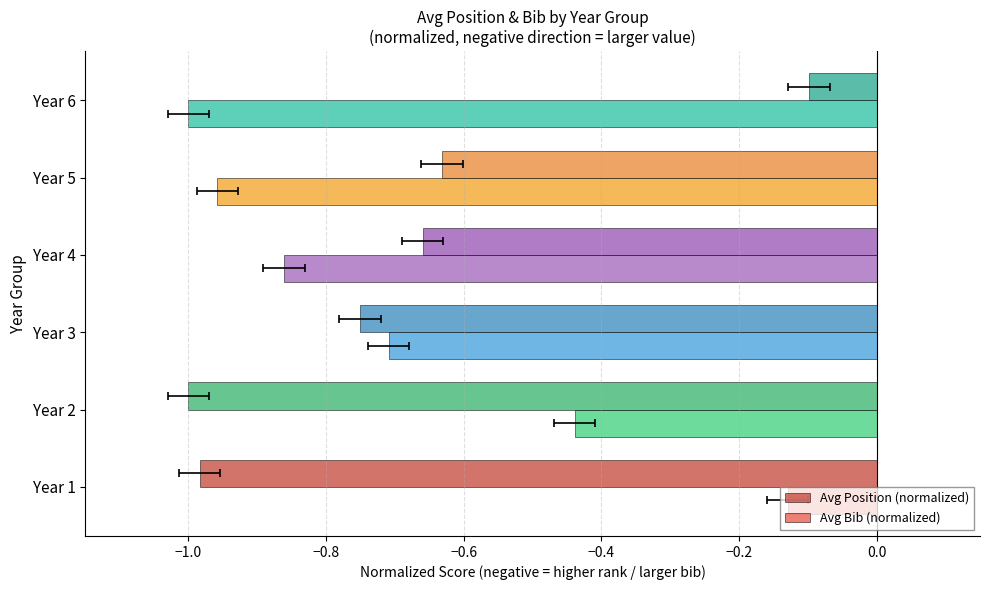

Rank the series at Year 4 from highest to lowest value.

Avg Position (normalized), Avg Bib (normalized)